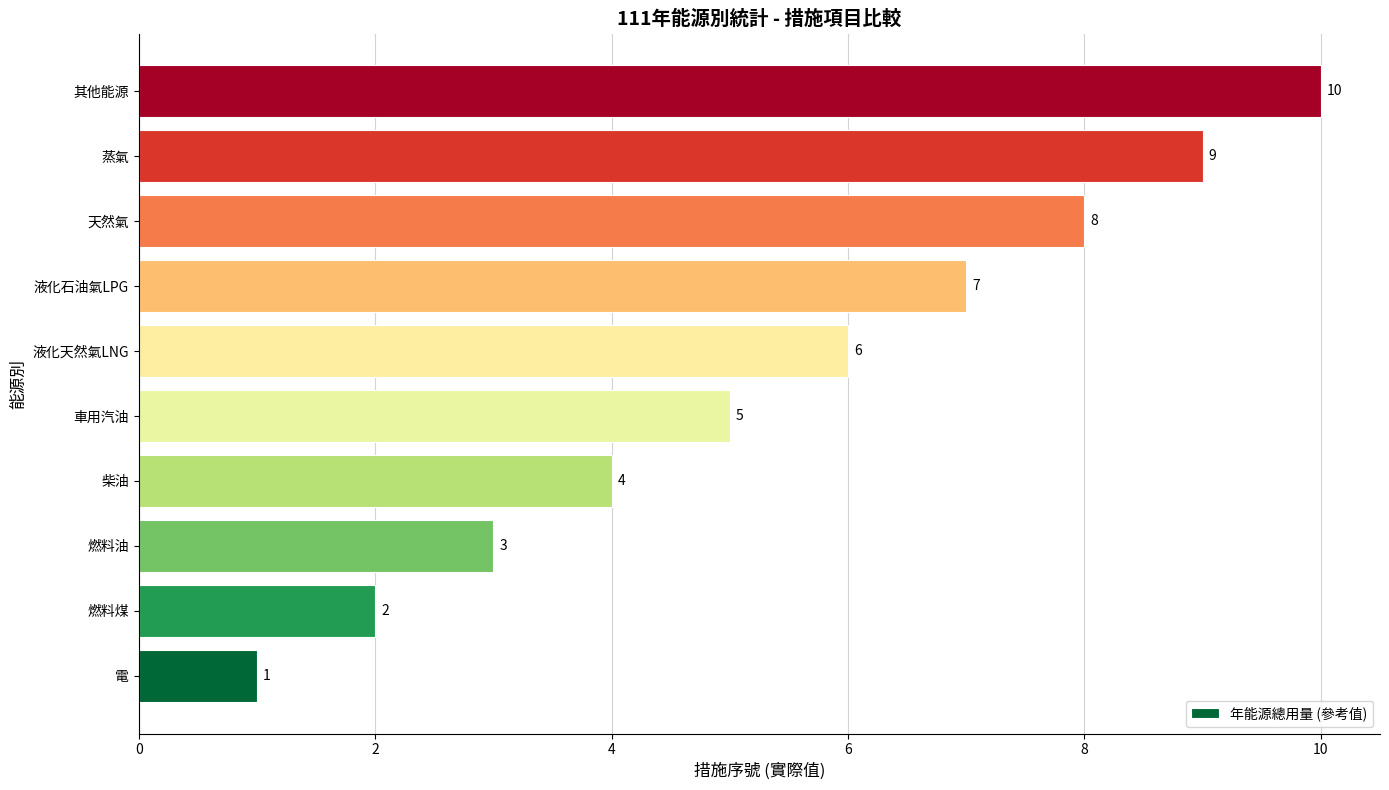

Count the number of data series in this chart.

1